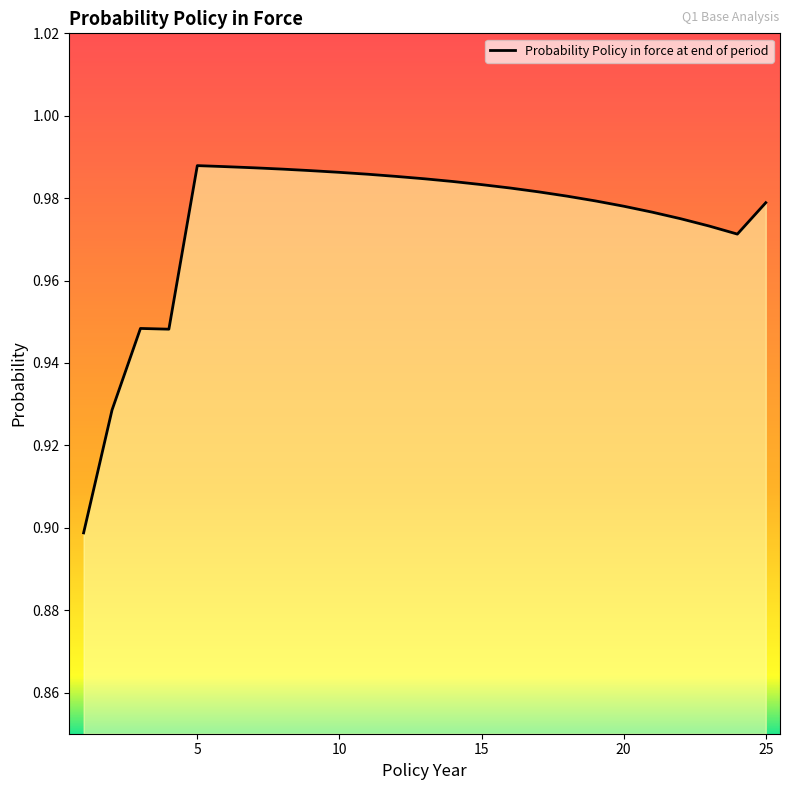

Which category has the highest value across all series?

5